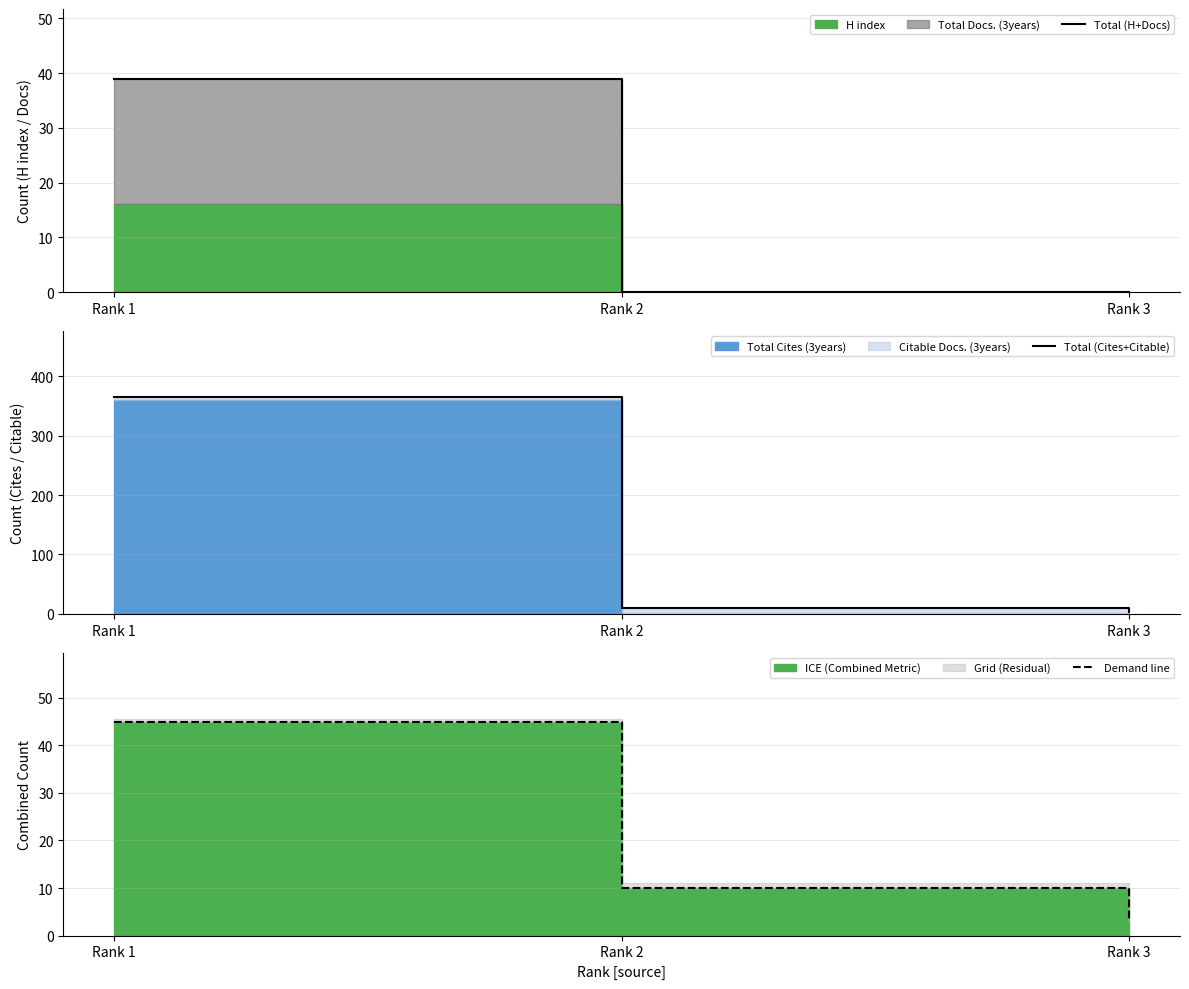

Reading right to left, list all the values displayed in this chart.

Total (H+Docs): Rank 3=0	Rank 2=0	Rank 1=39
Total (Cites+Citable): Rank 3=3	Rank 2=10	Rank 1=366
Demand line: Rank 3=3	Rank 2=10	Rank 1=45